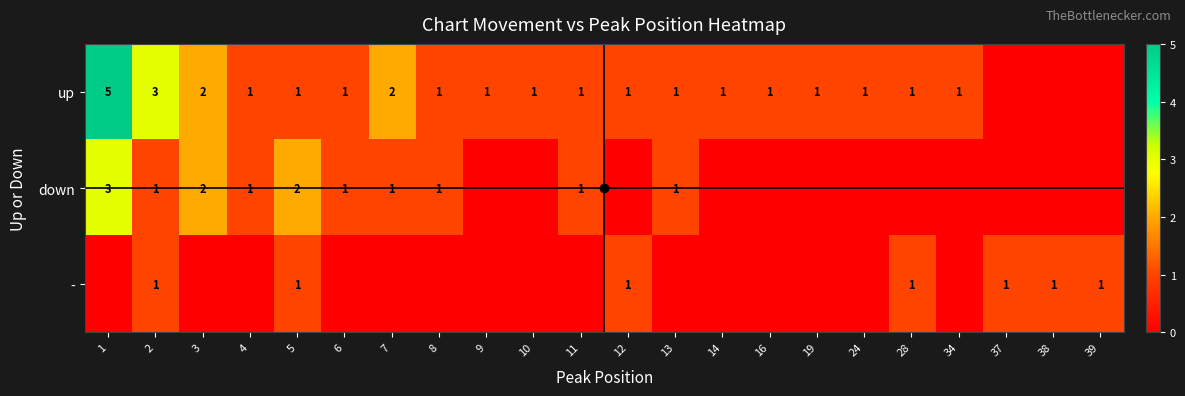

The up series shows 1 at 2. True or false?

False